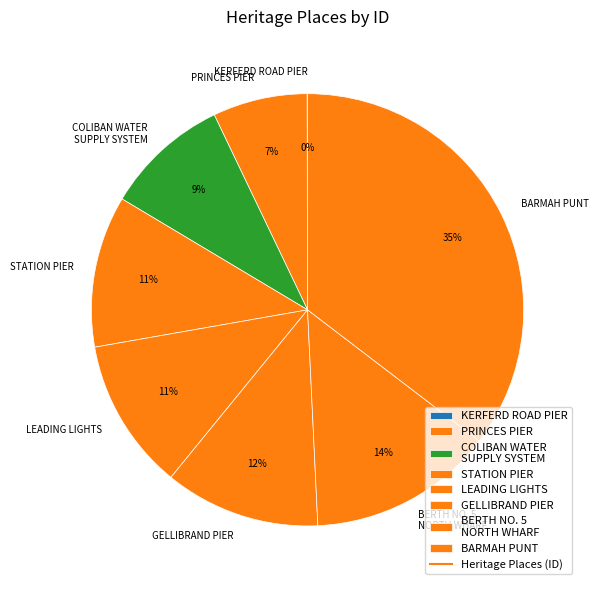

True or false: COLIBAN WATER SUPPLY SYSTEM accounts for 4% of the total.

False